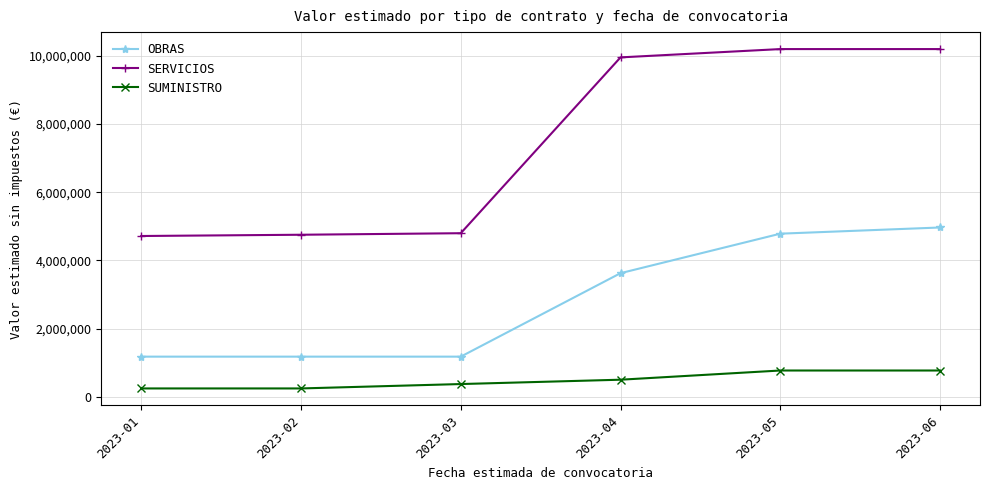

Is this an area chart (filled region under the line)?

No